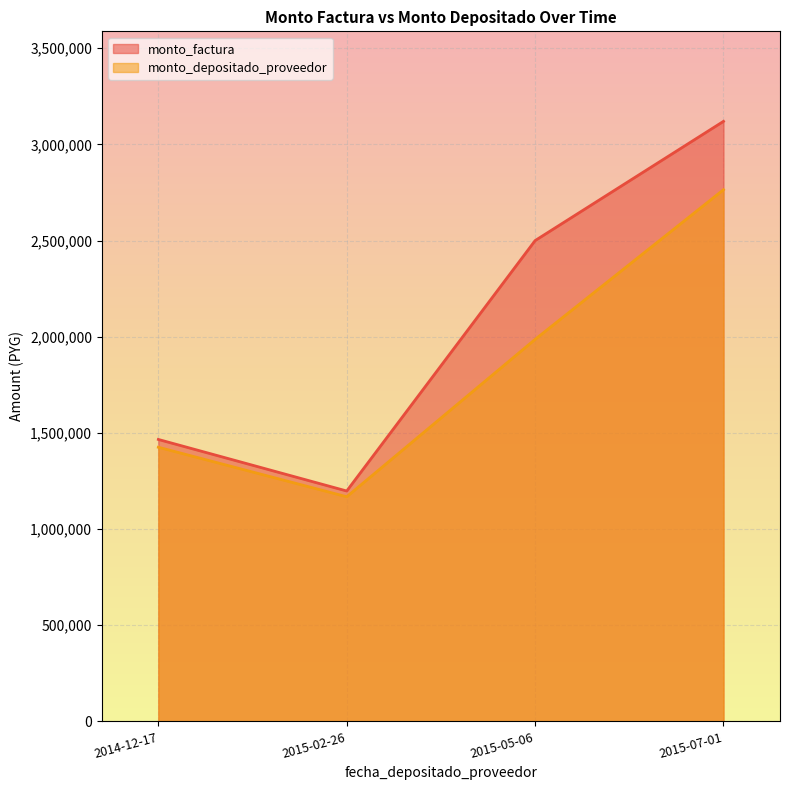

In monto_factura, how many points are lower than both neighbors (excluding endpoints)?

1